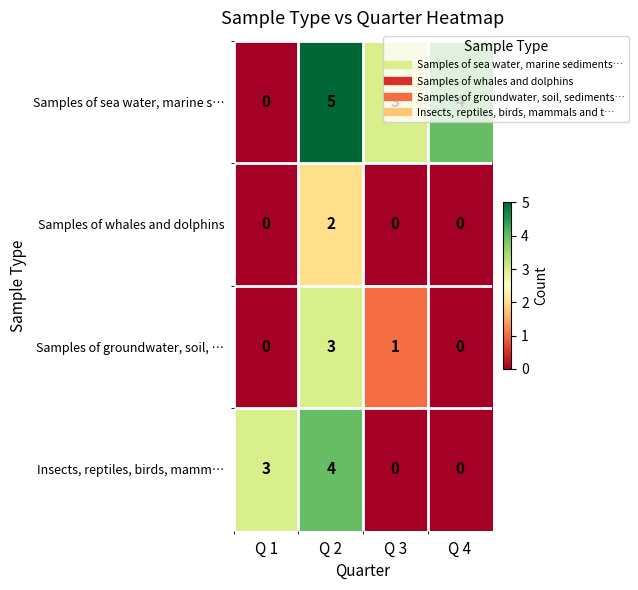

Rank the series by their average value, from lowest to highest.

Samples of whales and dolphins, Samples of groundwater, soil, …, Insects, reptiles, birds, mamm…, Samples of sea water, marine s…